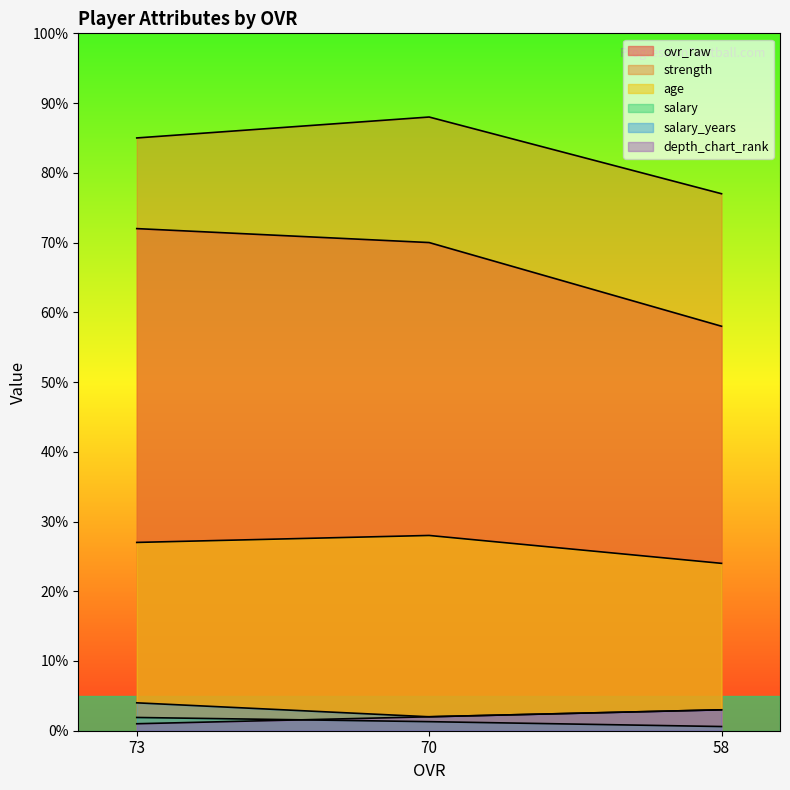

Does the chart have visible grid lines?

No